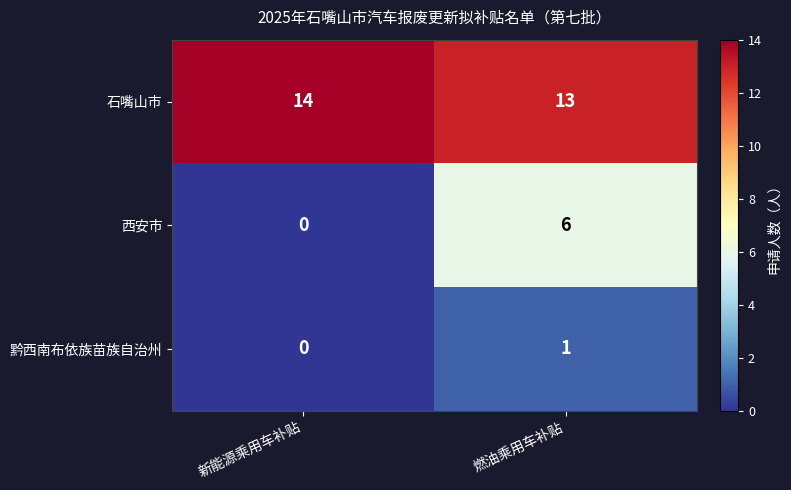

List the series in order of their peak value, lowest first.

黔西南布依族苗族自治州, 西安市, 石嘴山市